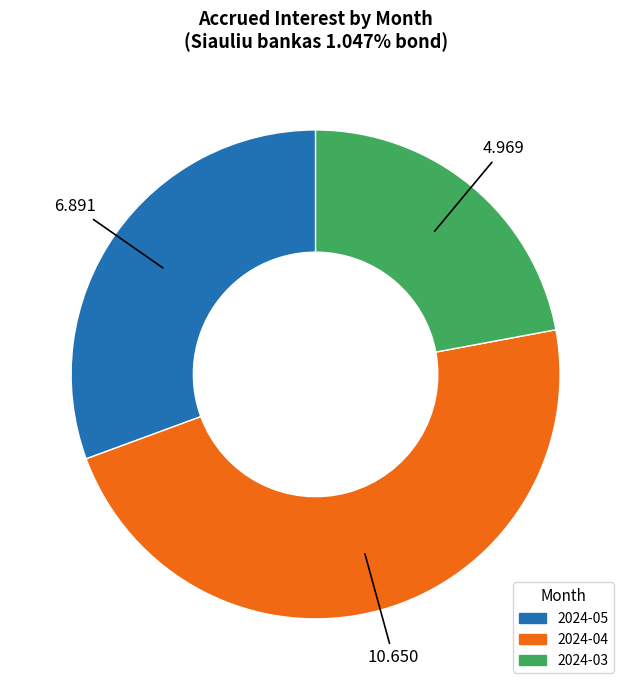

Combined, do 2024-03 and 2024-05 account for over 50%?

Yes